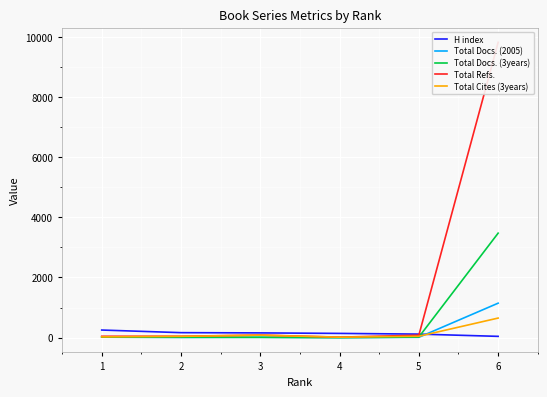

Which series has the largest range (max minus min)?

Total Refs.